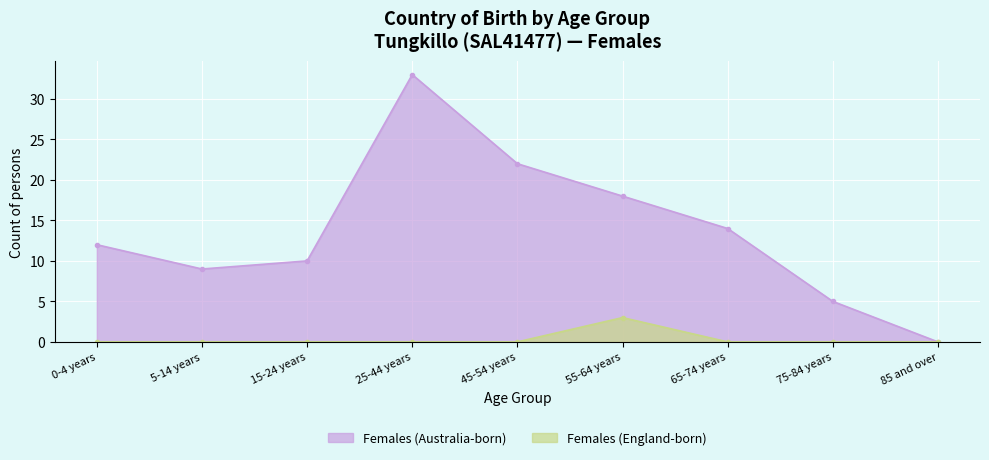

At which category is the sum across all series the highest?

25-44 years